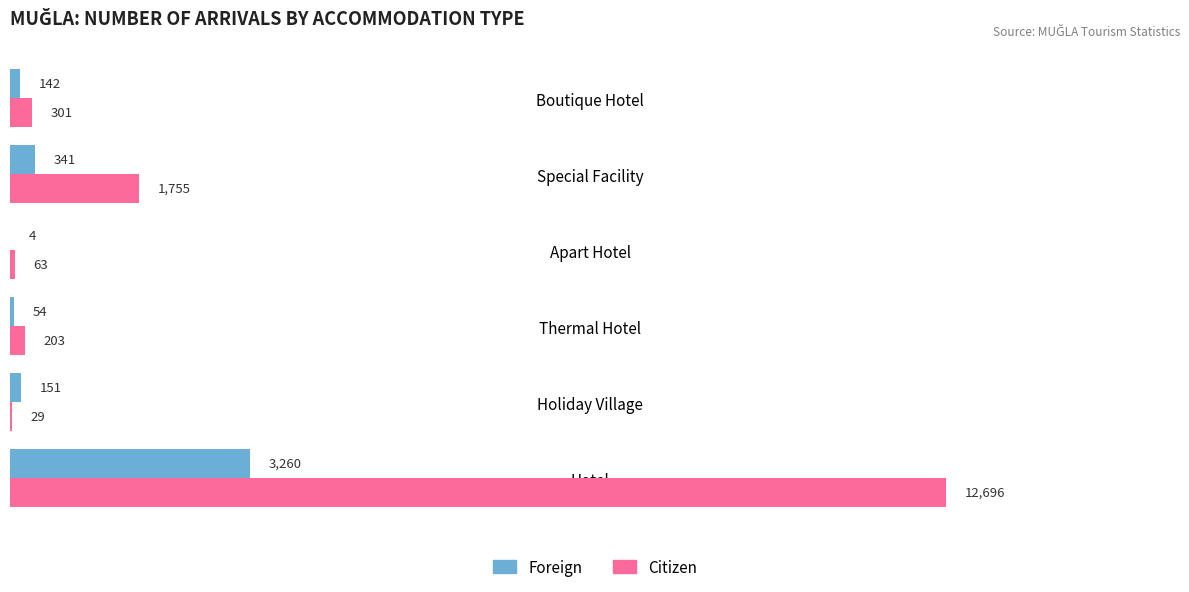

Count the number of data series in this chart.

2